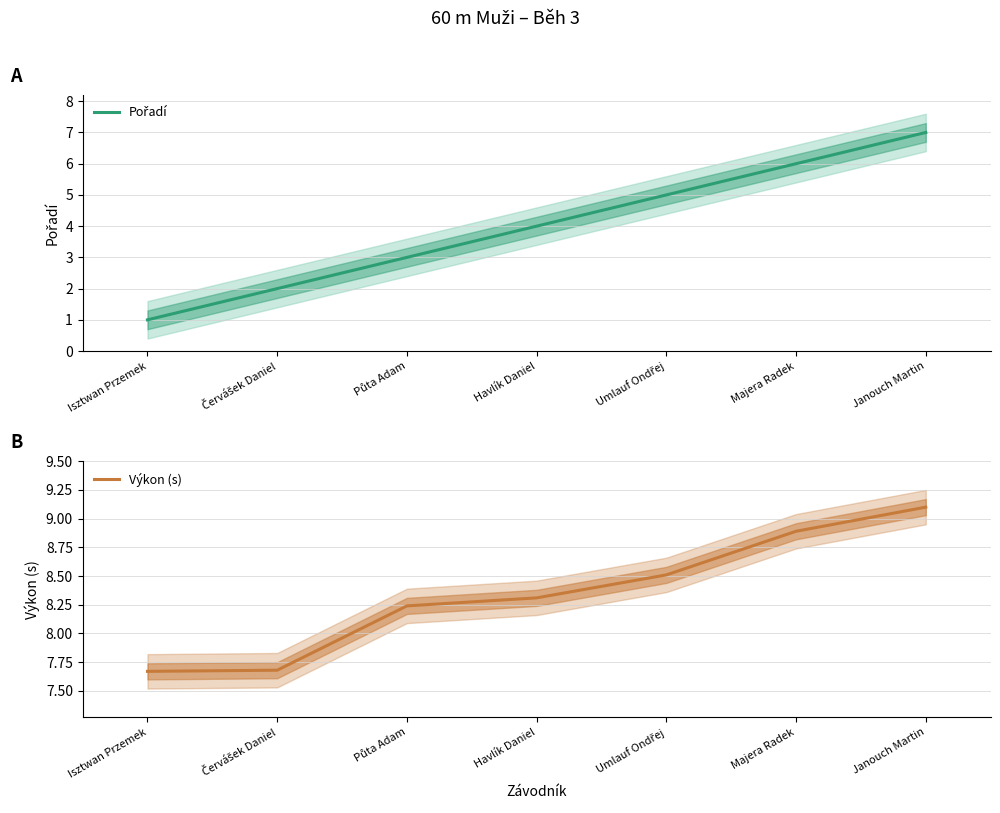

Which series changed the most between Červášek Daniel and Půta Adam?

Pořadí